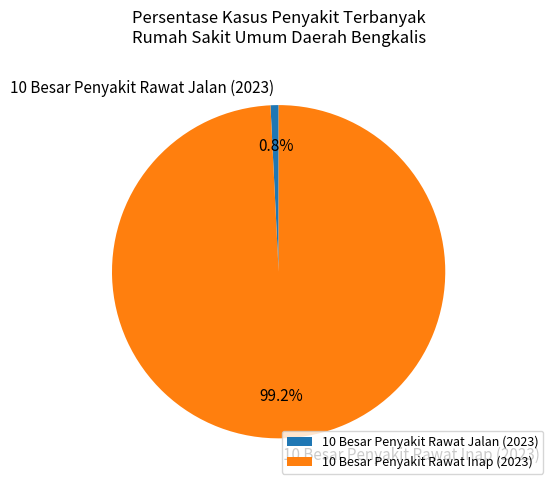

What is the total percentage of 10 Besar Penyakit Rawat Inap (2023) and 10 Besar Penyakit Rawat Jalan (2023)?

100.0%